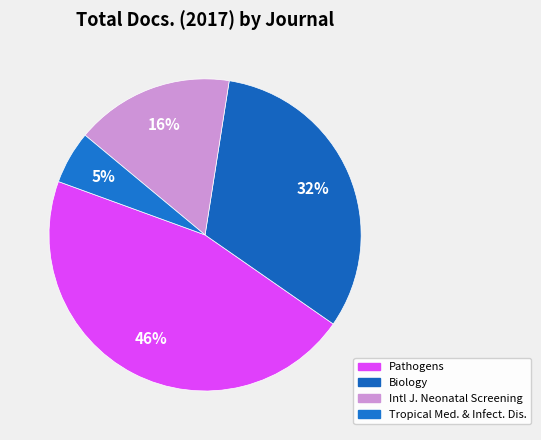

How many segments does this pie chart have?

4